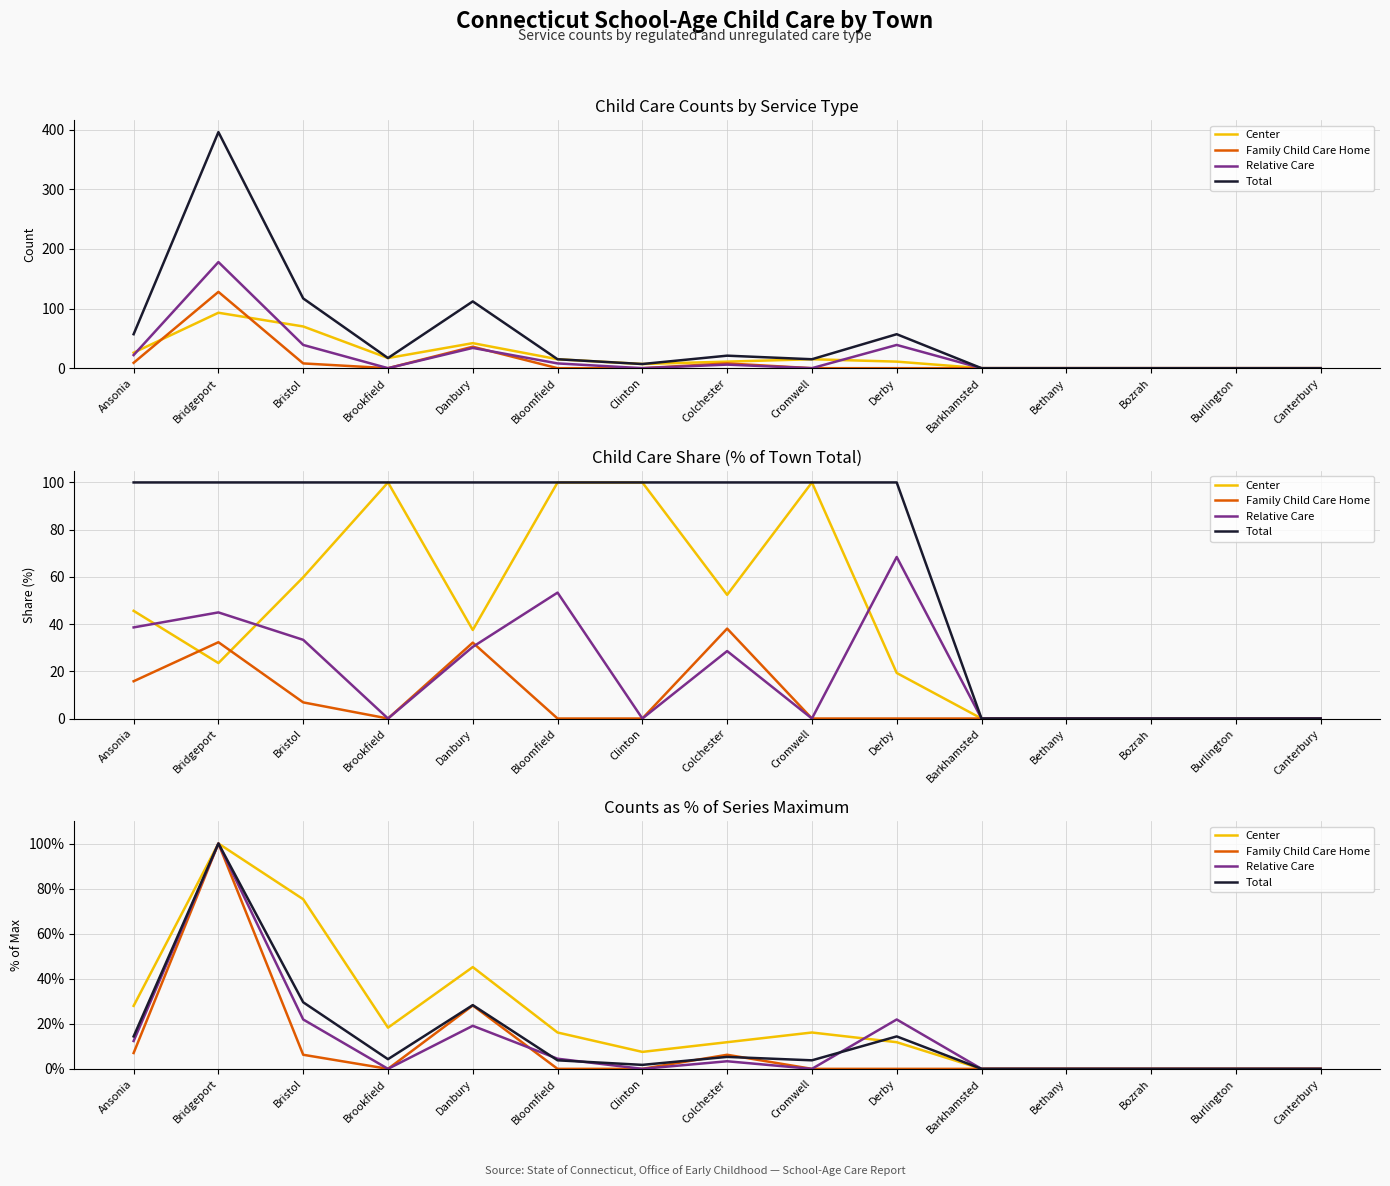

Which series has the widest spread of values?

Center